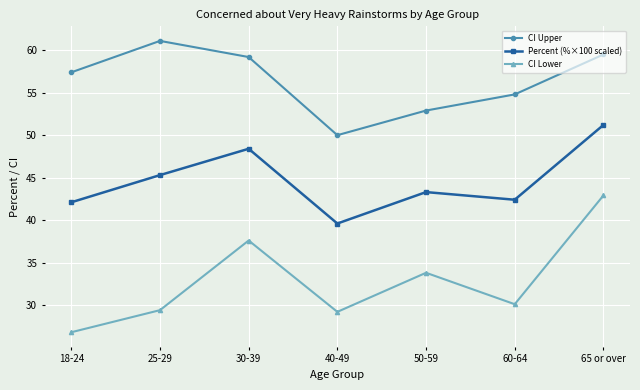

What position from the left is 60-64?

6